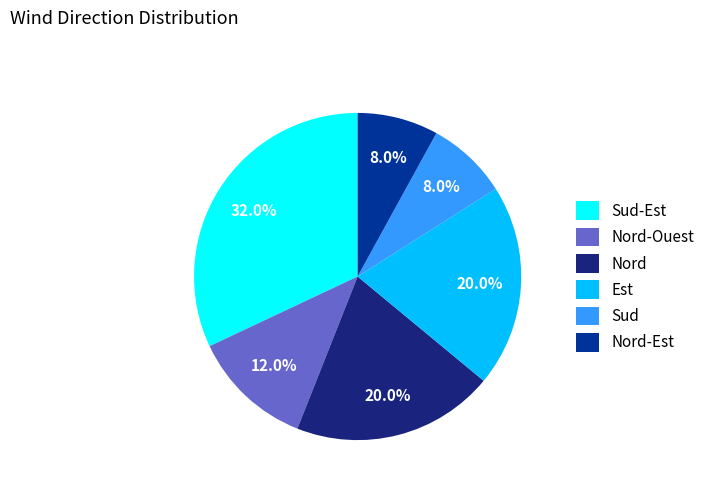

Which category has the biggest portion of the pie?

Sud-Est